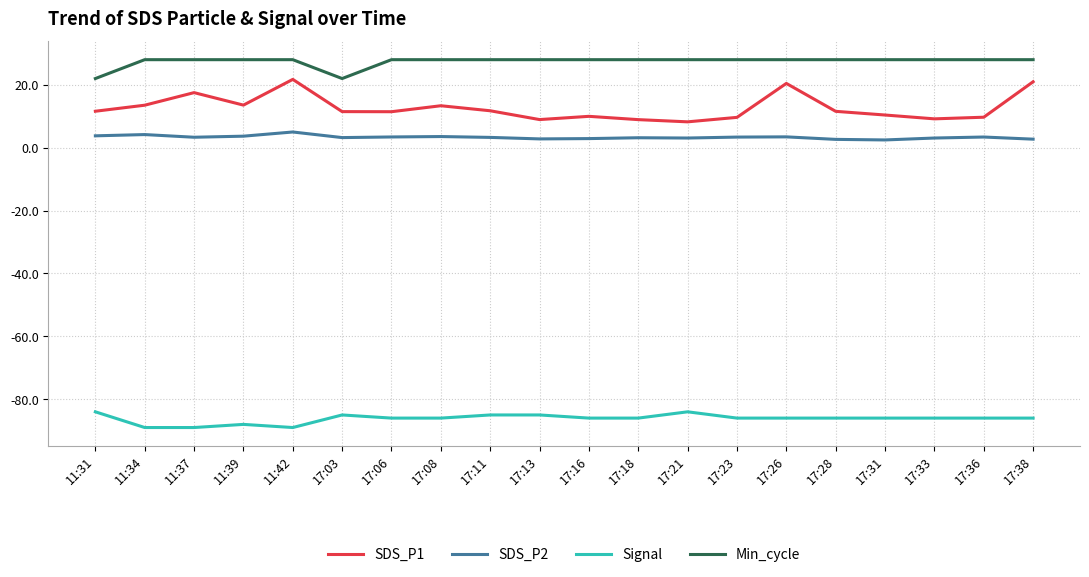

Read the SDS_P2 value at 17:13.

2.8